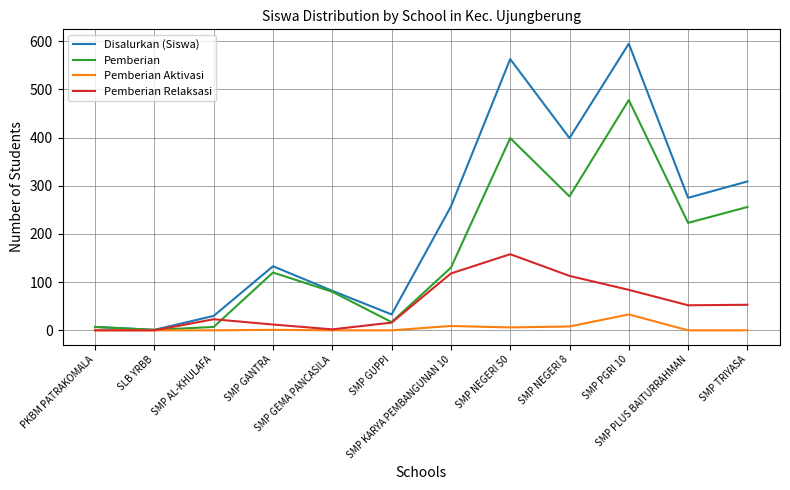

Which series has the widest spread of values?

Disalurkan (Siswa)